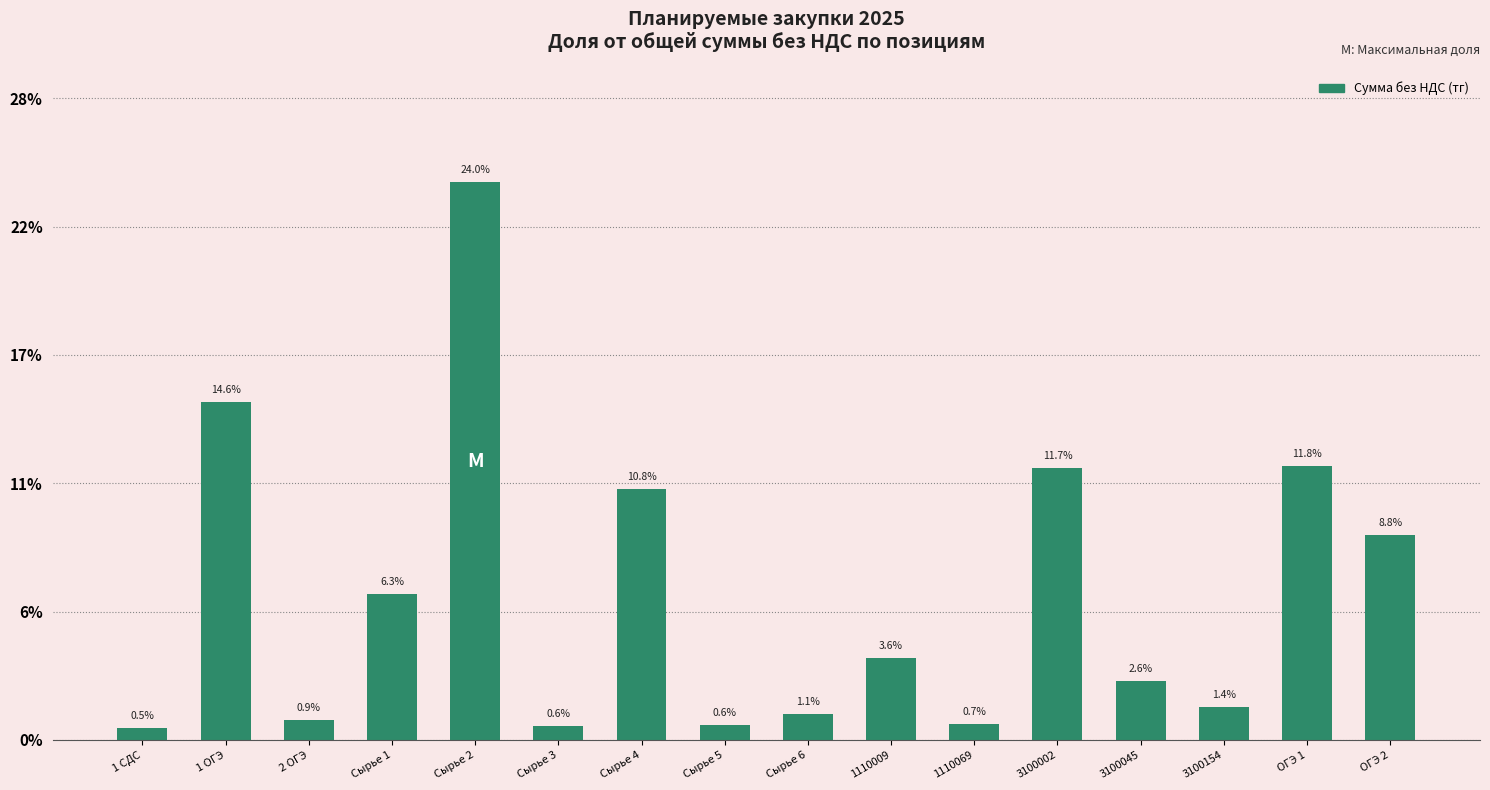

Are the bars horizontal?

No